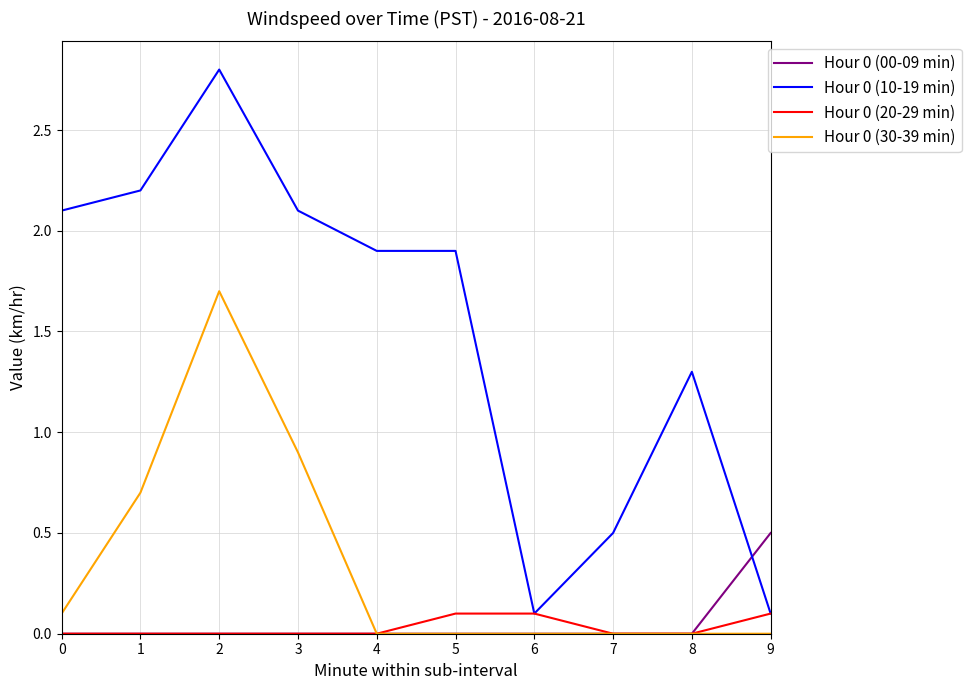

What is the difference between the Hour 0 (30-39 min) values at 1 and 3?

0.2